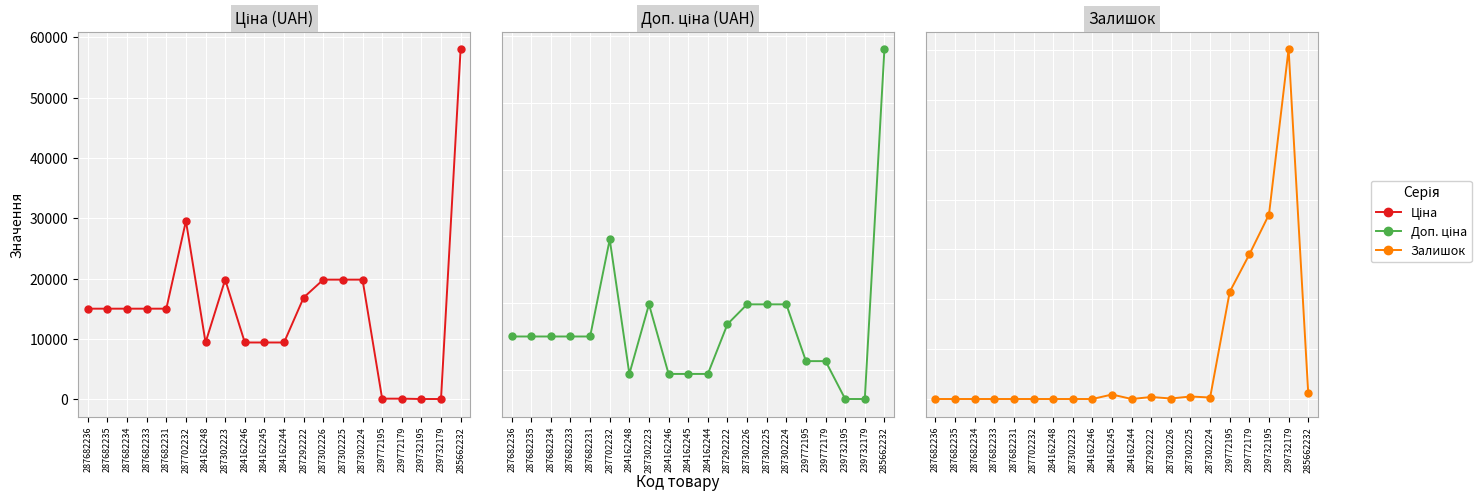

What is the value of the Залишок point at the 16th from the left?

215.0